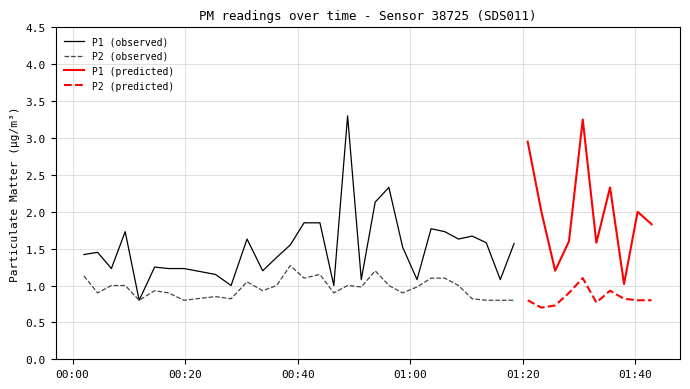

True or false: P2 and P1 intersect in this chart.

False